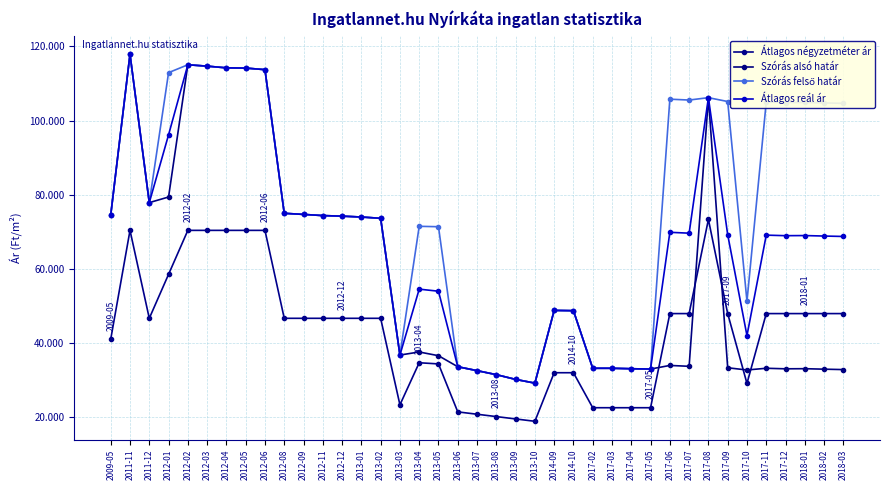

Is this an area chart (filled region under the line)?

No